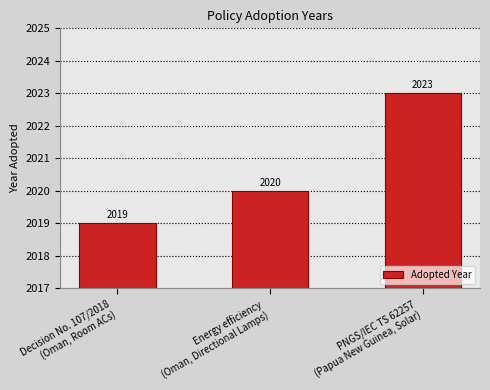

How many values are below 2020?

1